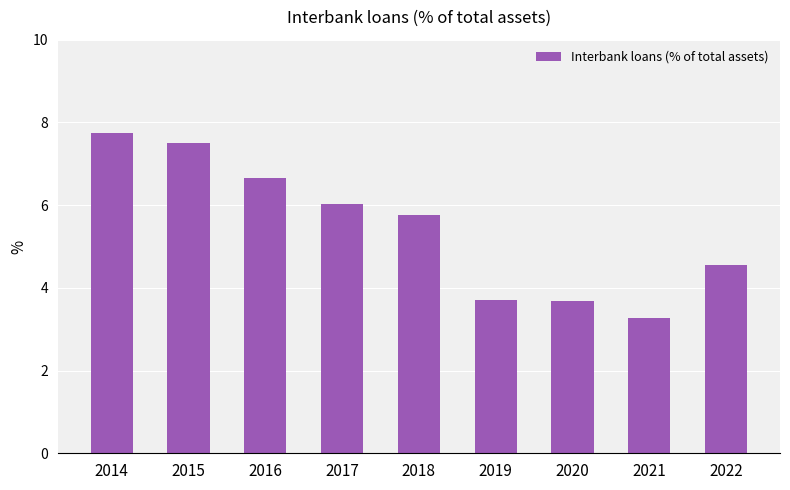

Where is the data nearest to the value 5?

2022